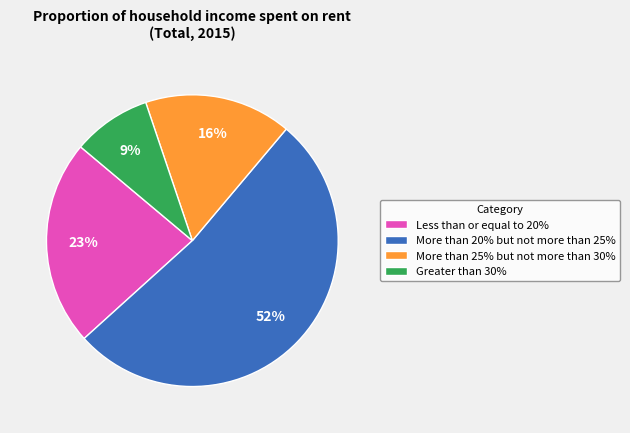

The Less than or equal to 20% slice represents 31% of the pie. True or false?

False